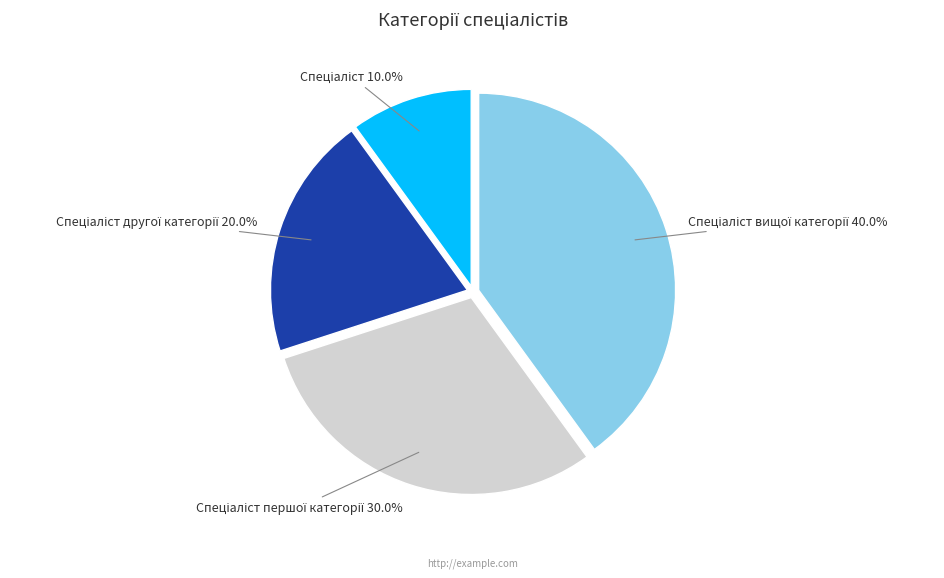

Does any single category account for the majority?

No